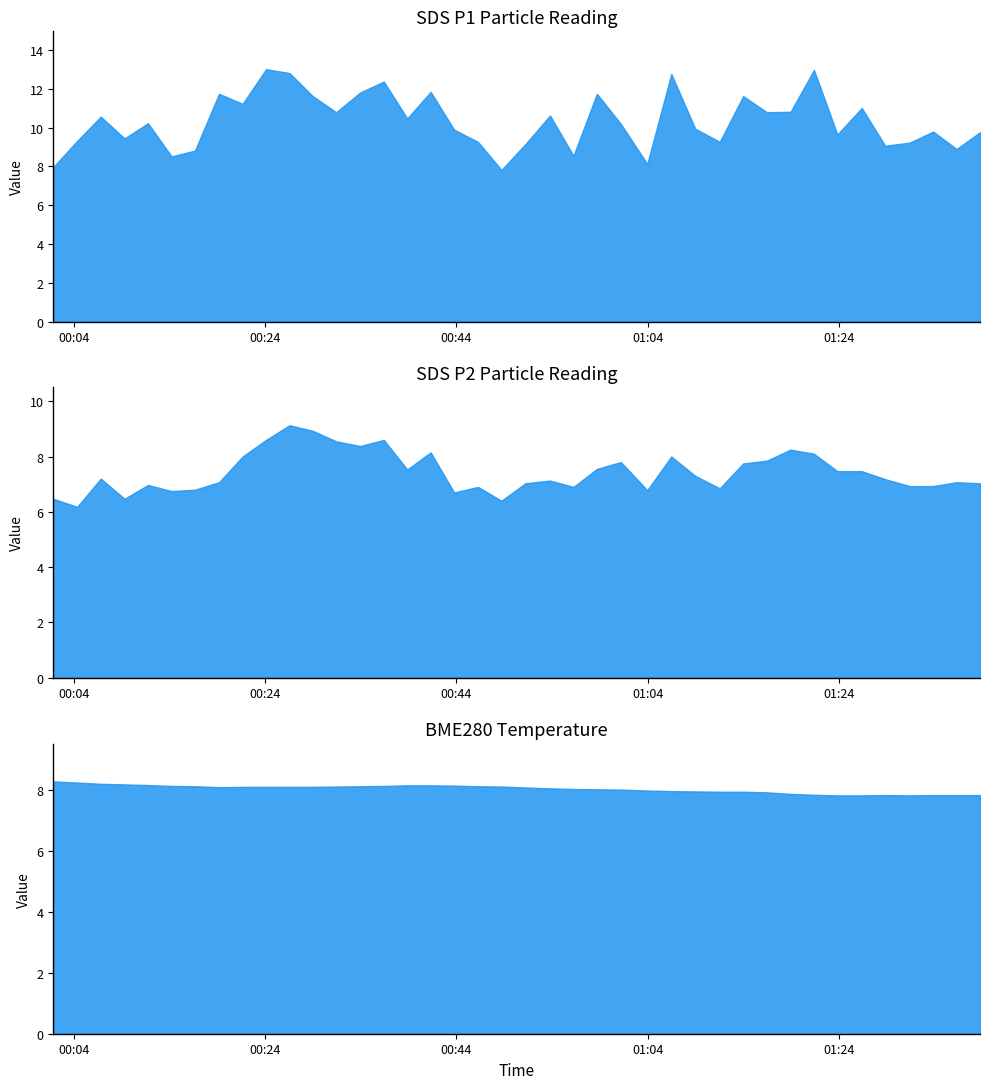

True or false: SDS_P2 has a value of 4.7 at 33.

False